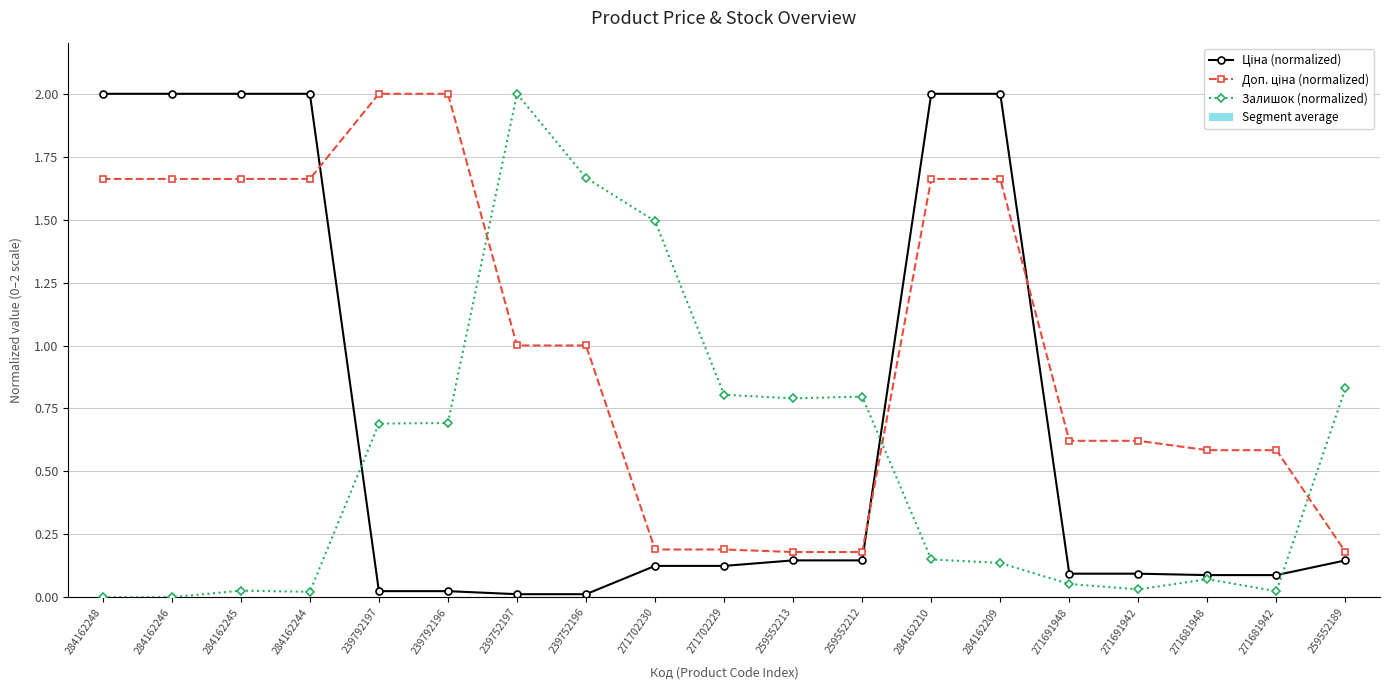

After their last crossing, which series has the higher values: Доп. ціна (normalized) or Залишок (normalized)?

Залишок (normalized)